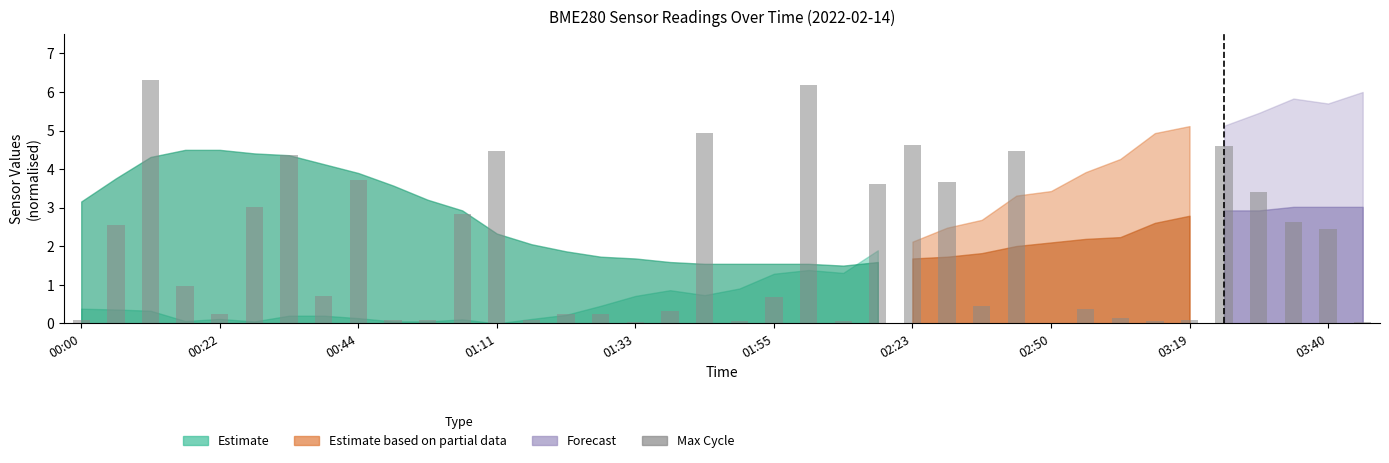

What is the maximum value shown in the chart?

6.3